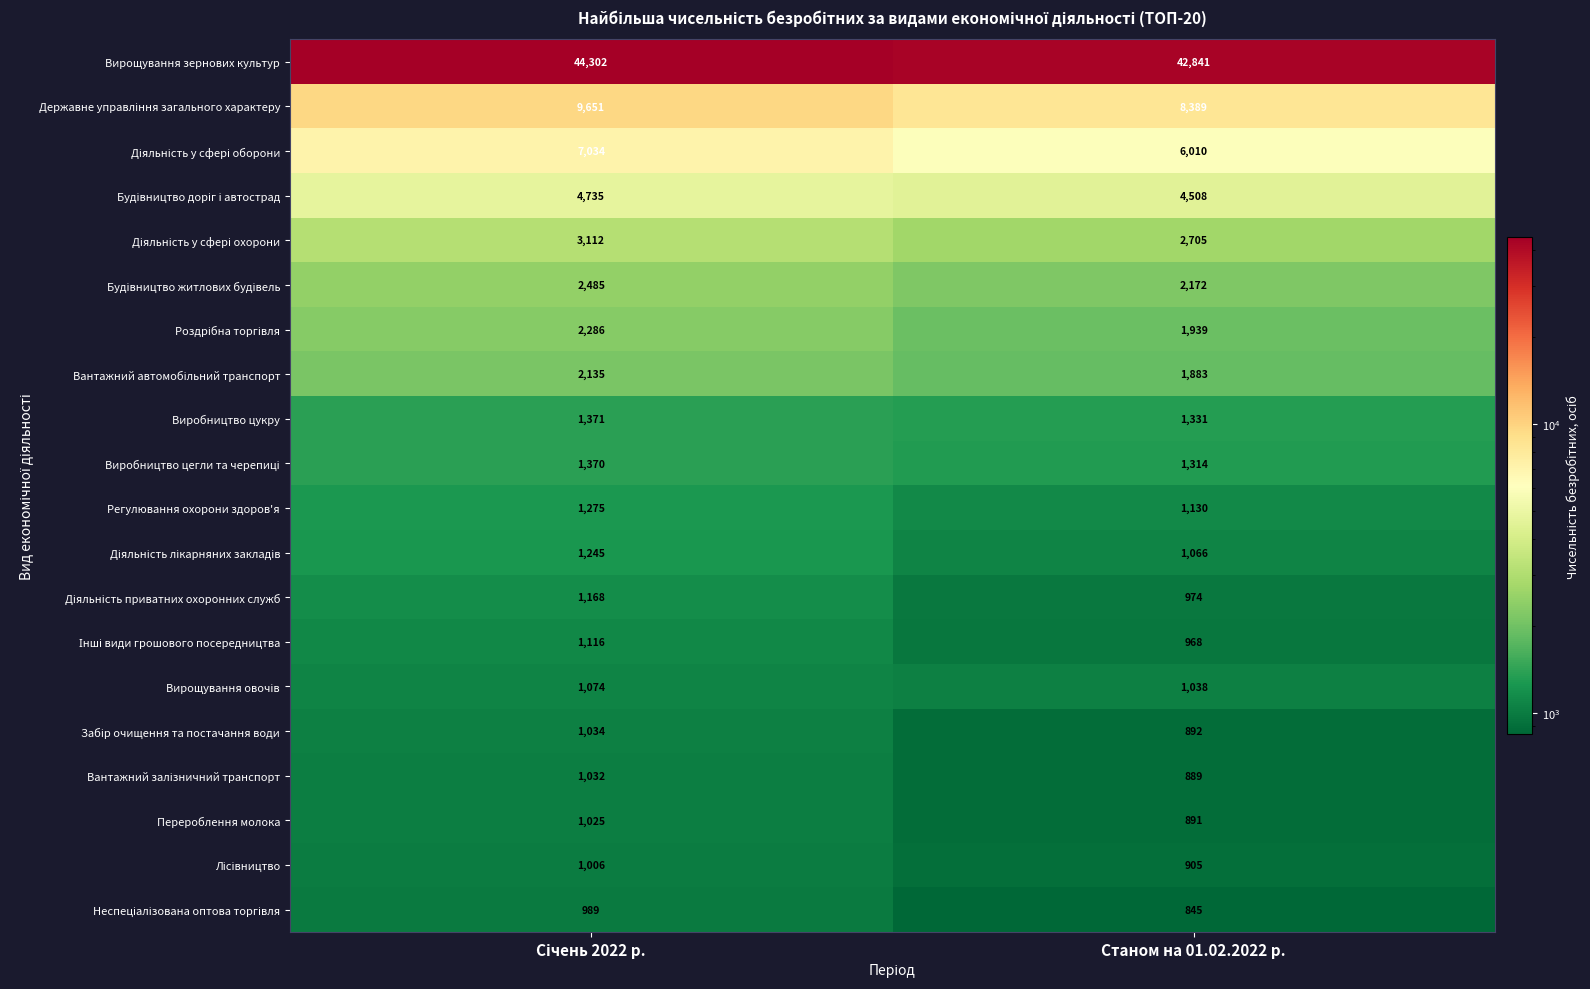

Which category has the lowest value across all series?

Станом на 01.02.2022 р.